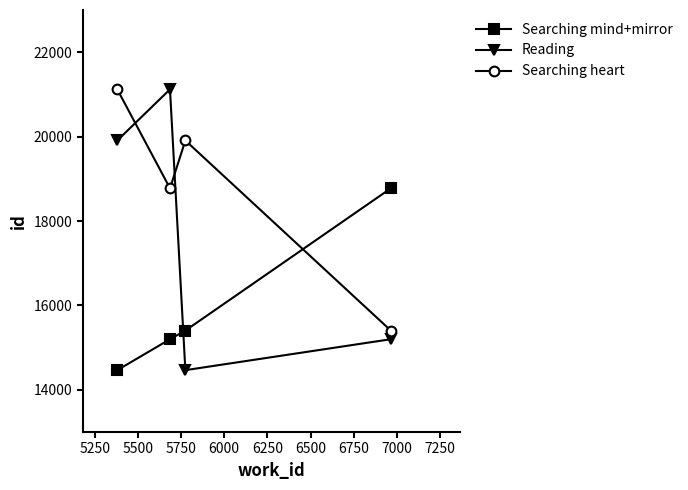

After their last crossing, which series has the higher values: Searching mind+mirror or Reading?

Searching mind+mirror